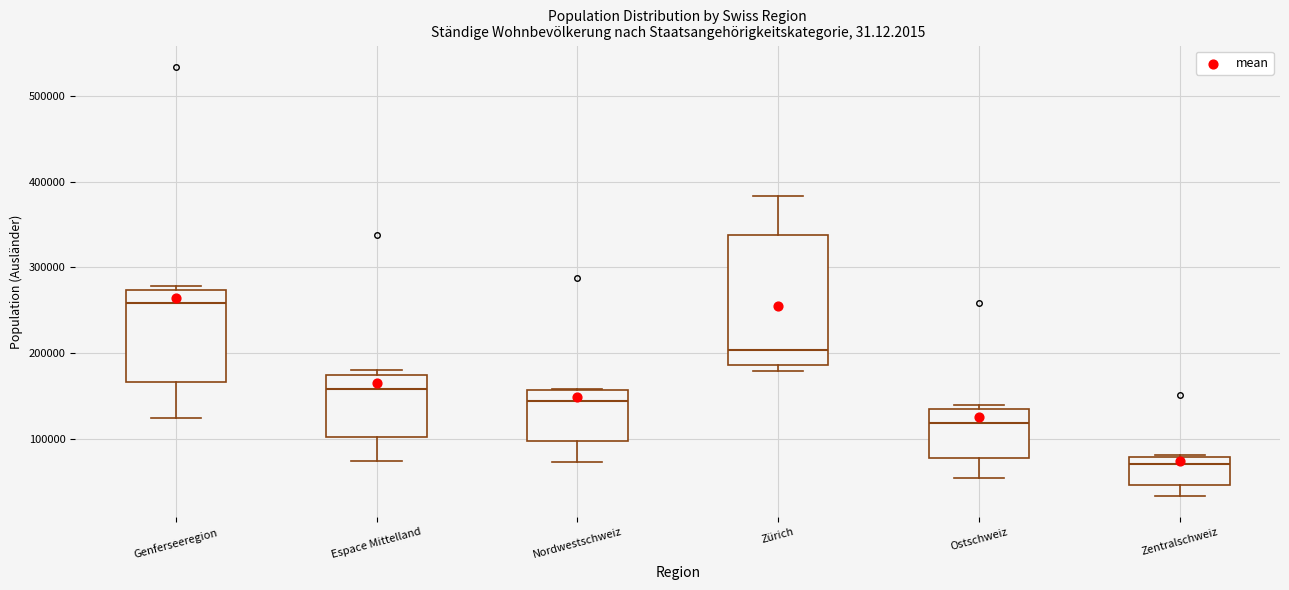

Where is the upper edge of the box for Espace Mittelland on the y-axis? The values are not printed on the chart, so give them approximately, as read against the axis.

170000